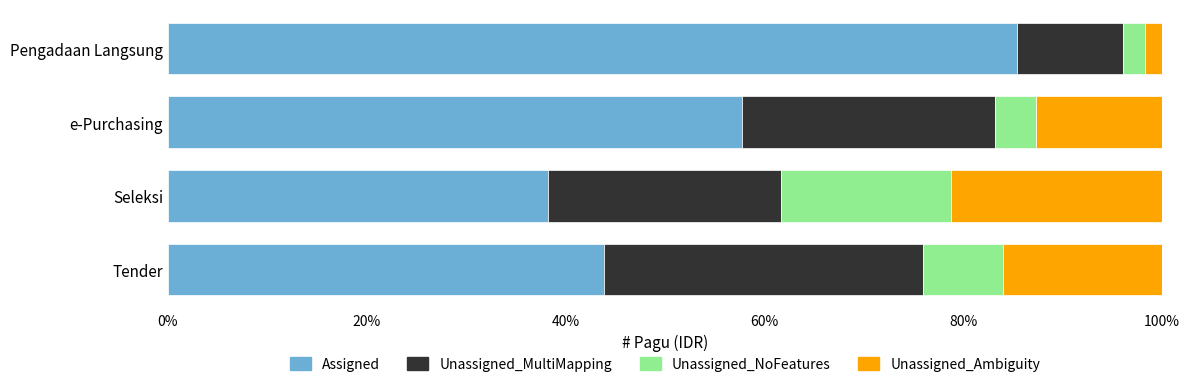

Which category has the lowest value in the Assigned series?

Seleksi